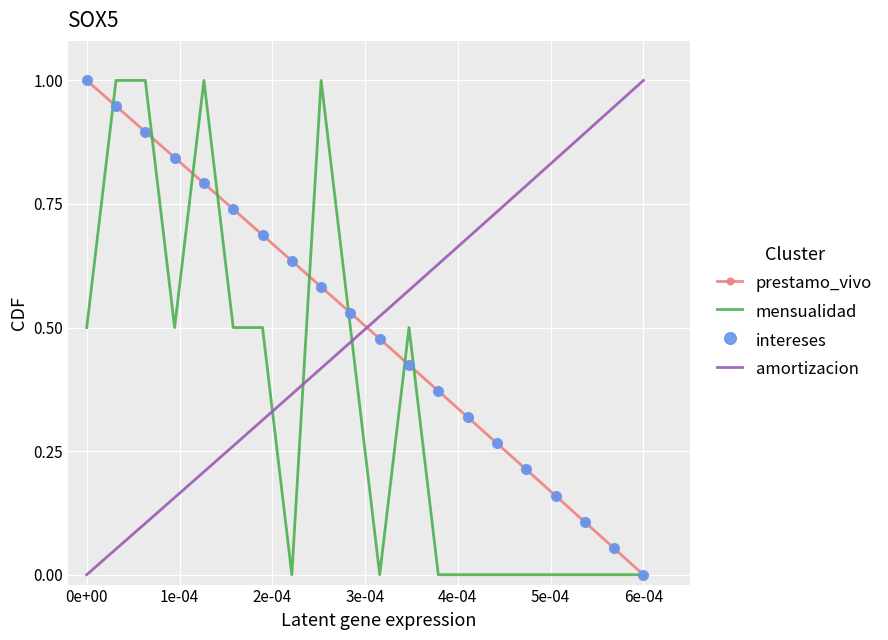

How many times do intereses and mensualidad cross each other?

8